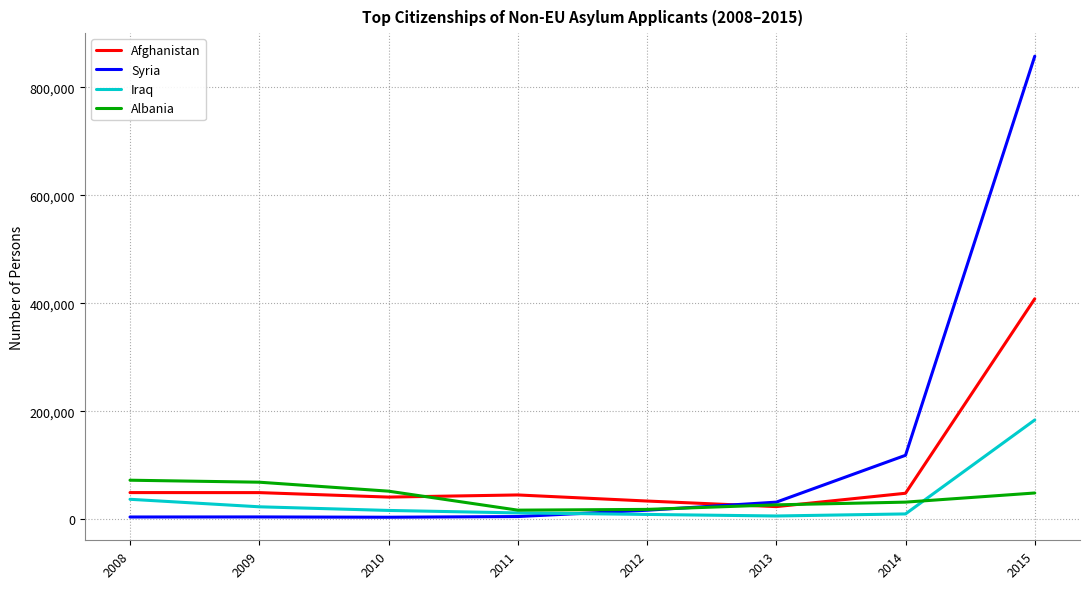

What is the maximum value for Iraq?

184190